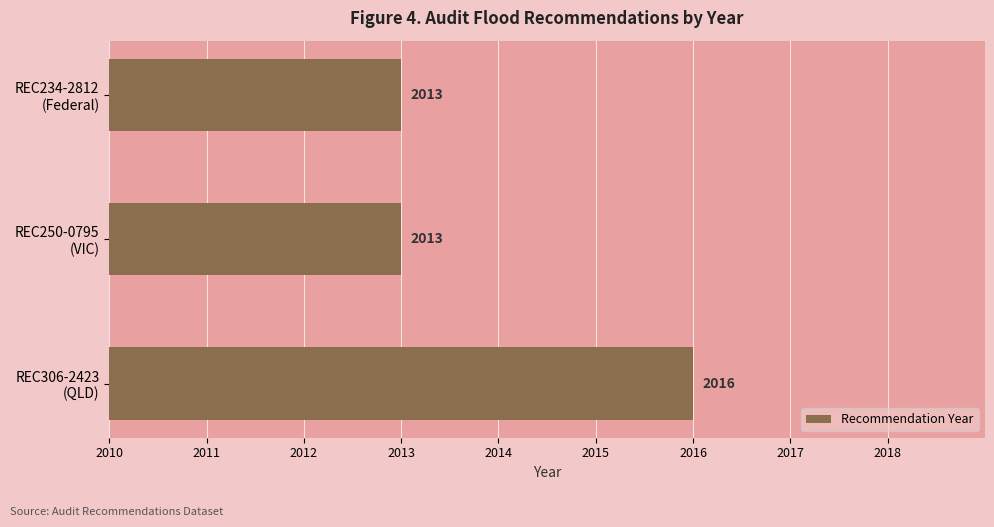

How many series are shown in this chart?

1